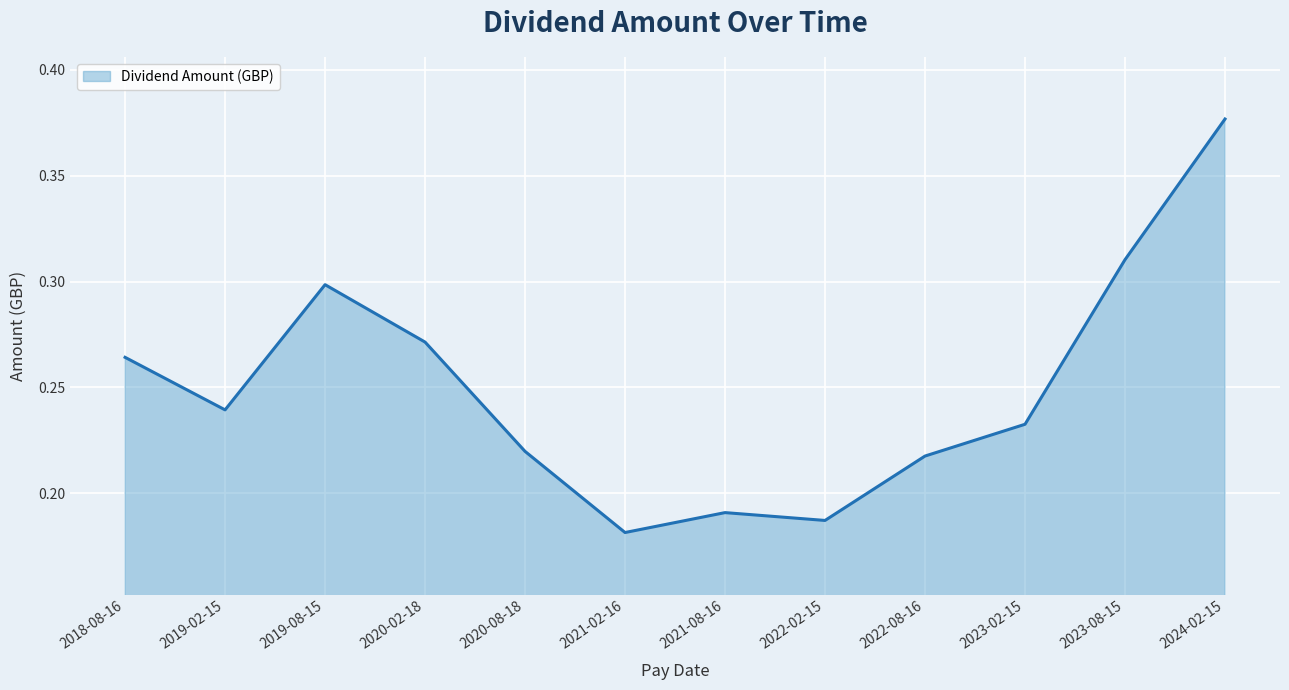

What is the sum of the values at 2018-08-16 and 2023-08-15?

0.6